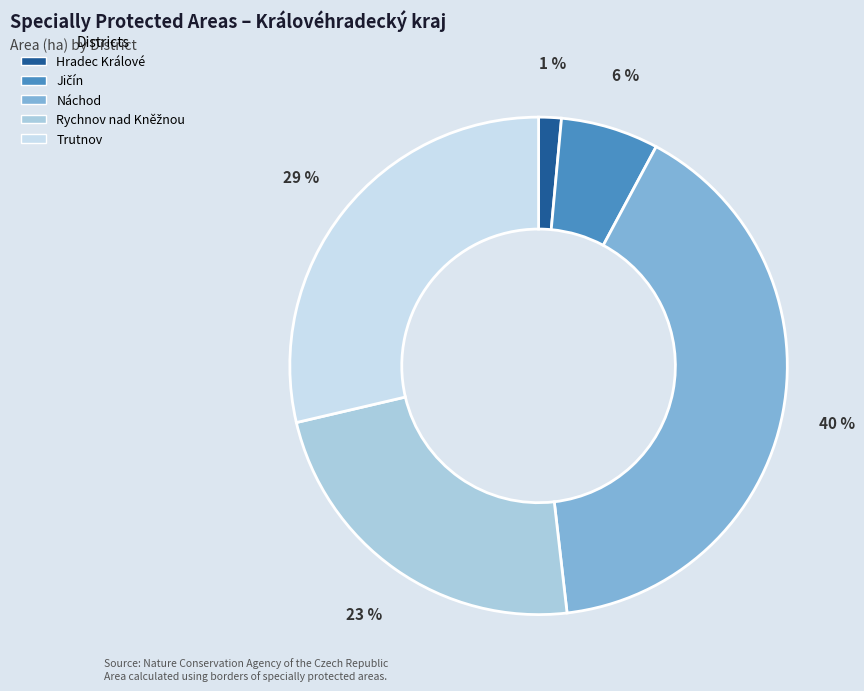

Does any single category account for the majority?

No